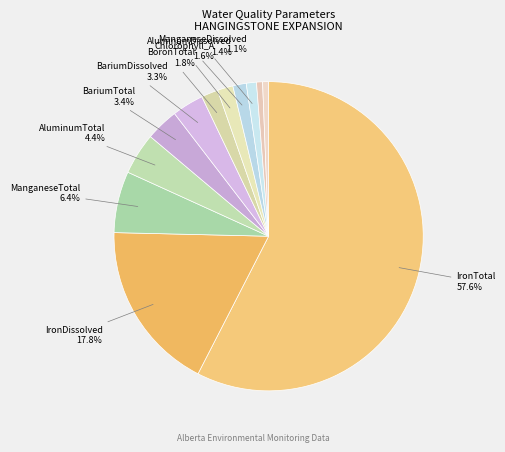

Count the number of slices in the pie.

12